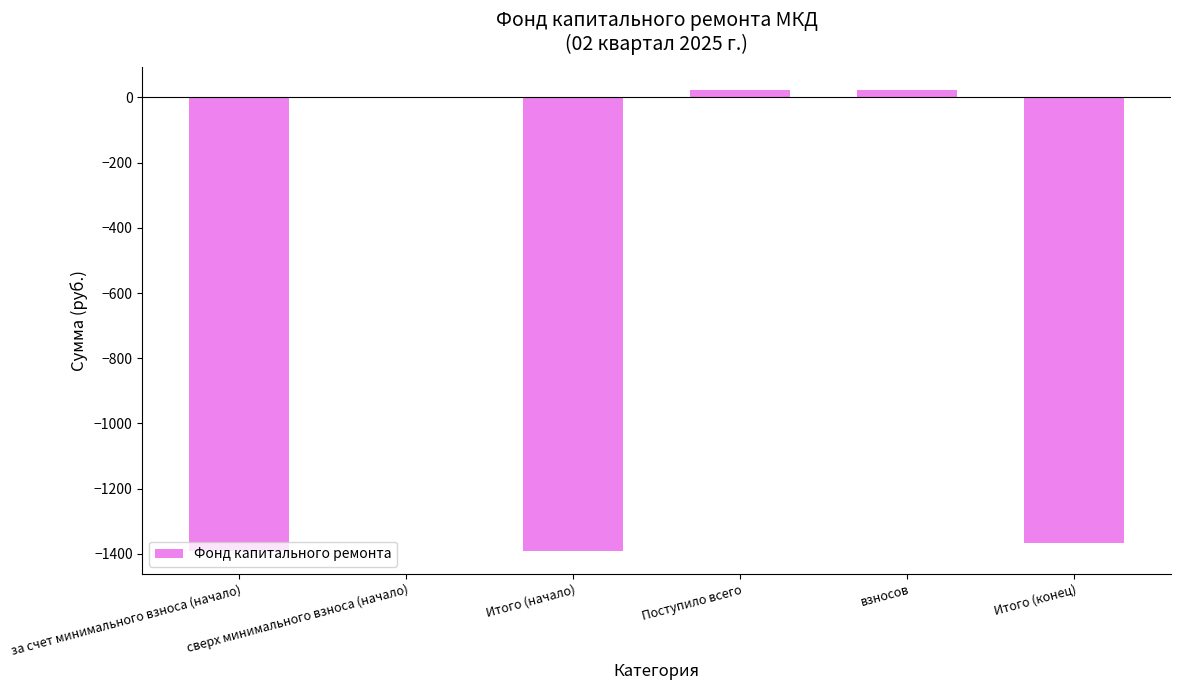

Between сверх минимального взноса (начало) and Итого (начало), which is larger?

сверх минимального взноса (начало)